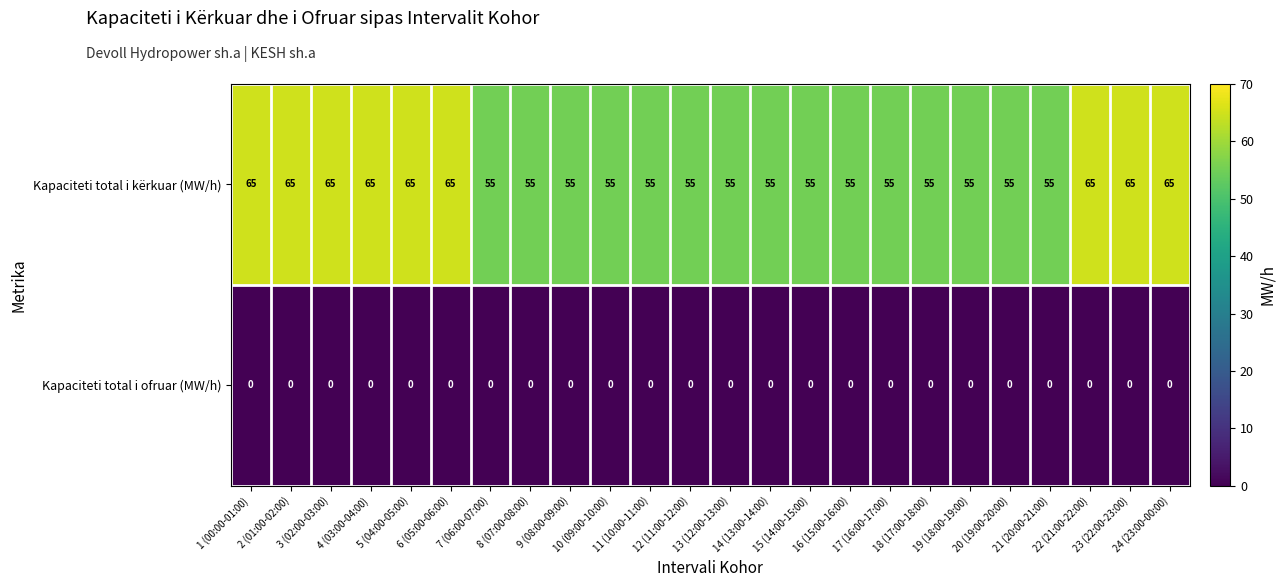

What is the sum of all Kapaciteti total i kërkuar (MW/h) values?

1410